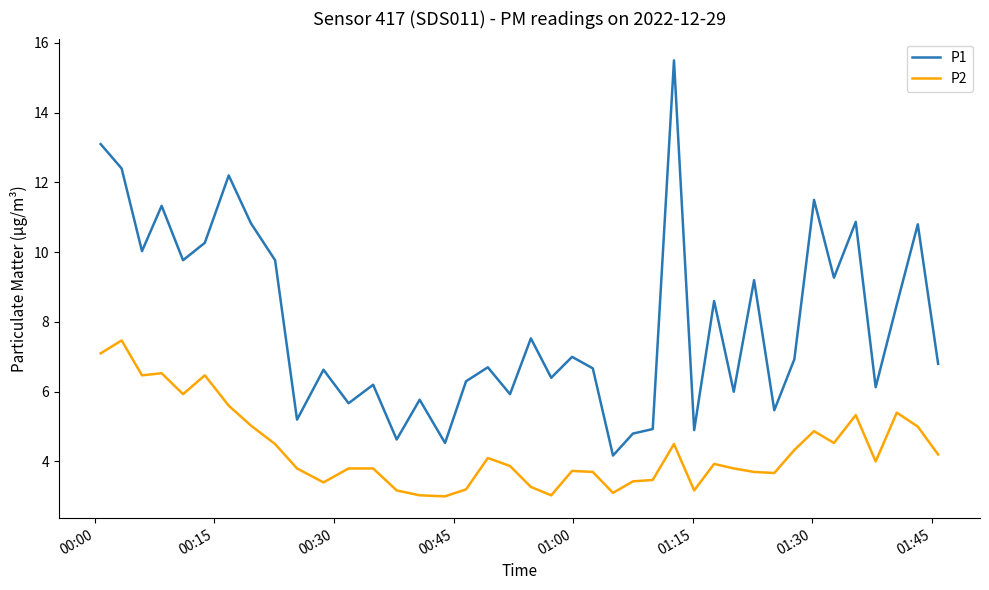

What is the greatest value displayed?

15.5